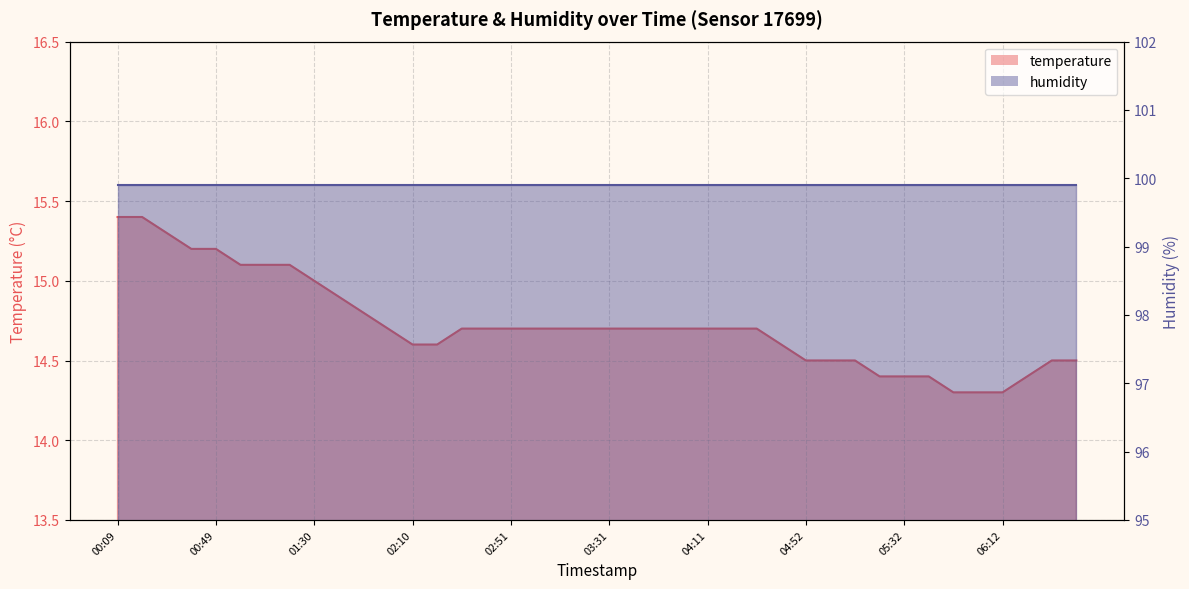

Reading left to right, extract all data points from this chart.

15.4	15.4	15.3	15.2	15.2	15.1	15.1	15.1	15.0	14.9	14.8	14.7	14.6	14.6	14.7	14.7	14.7	14.7	14.7	14.7	14.7	14.7	14.7	14.7	14.7	14.7	14.7	14.6	14.5	14.5	14.5	14.4	14.4	14.4	14.3	14.3	14.3	14.4	14.5	14.5